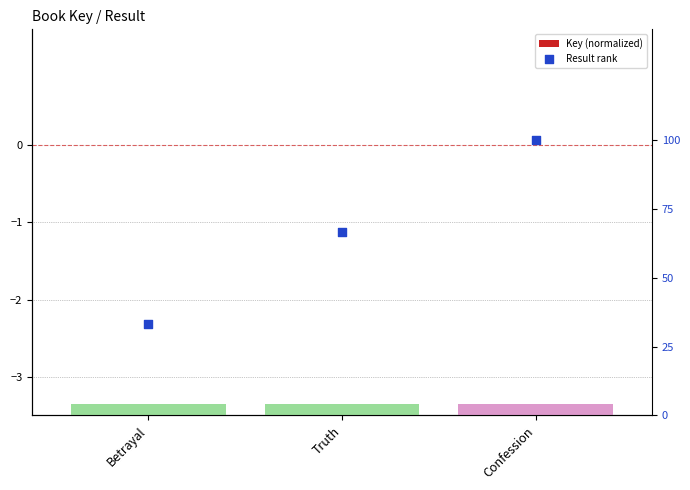

Is the value of Result rank at Confession greater than the value of Key (normalized) at Confession?

Yes